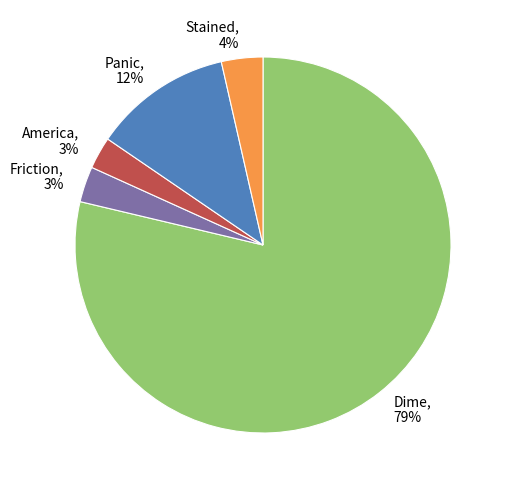

To the nearest percent, what portion does Friction represent?

3%